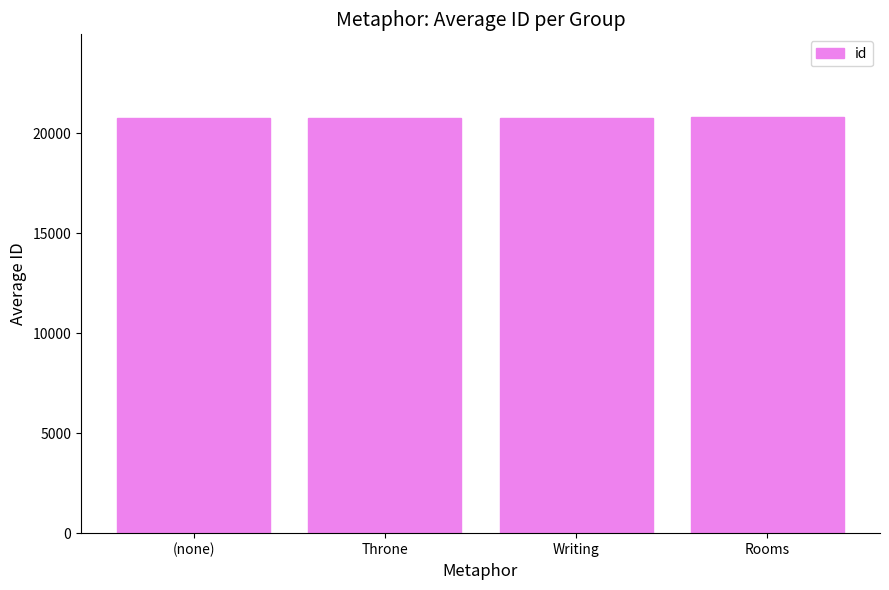

What position from the right is Throne?

3